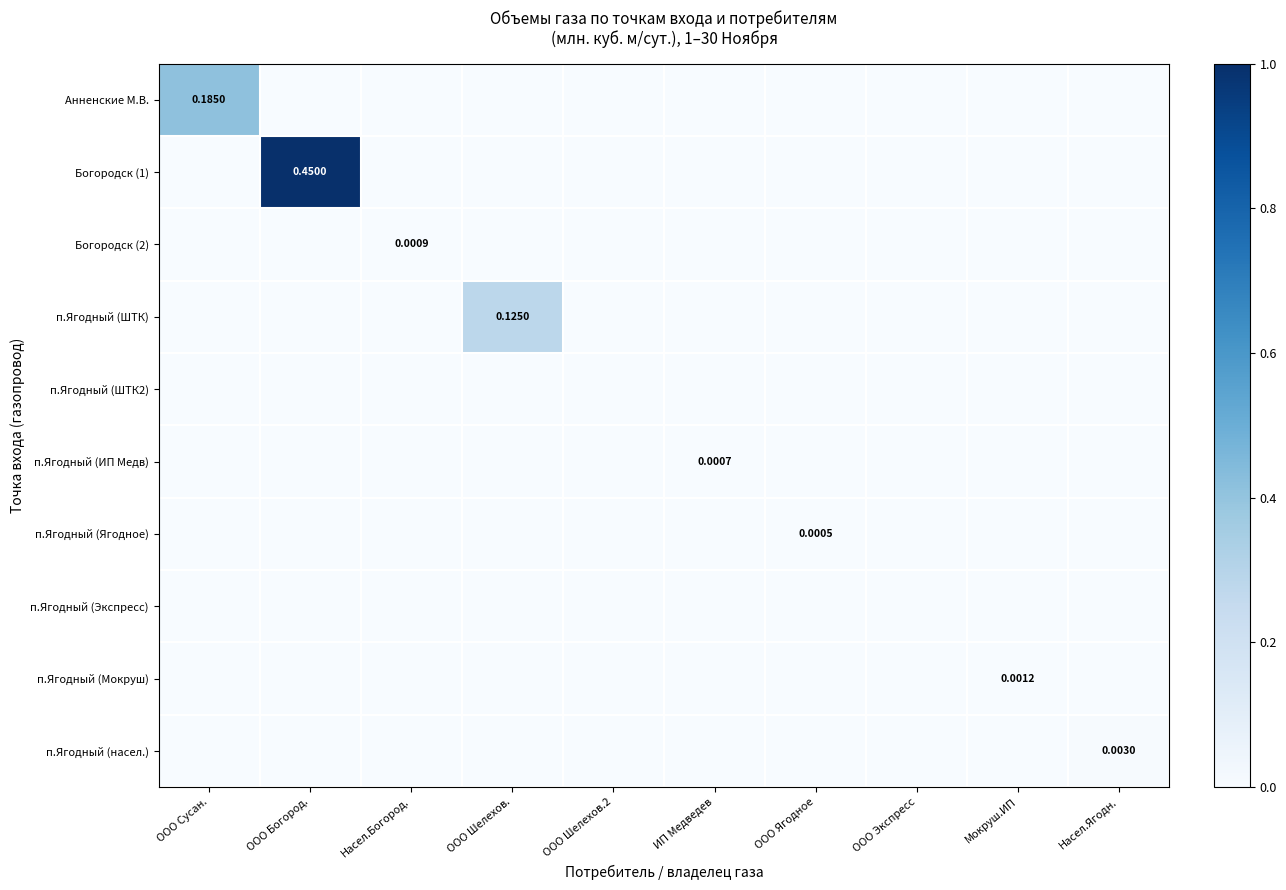

At which category is the sum across all series the highest?

ООО Богород.